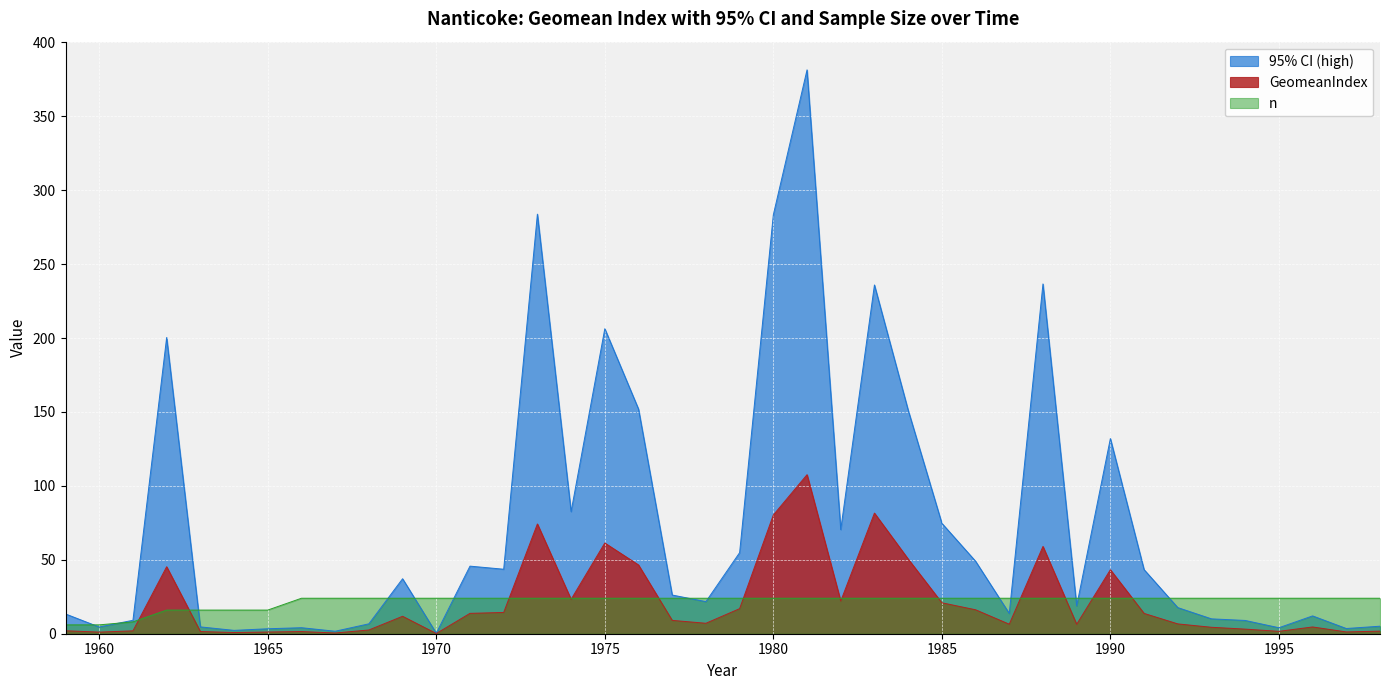

What is the lowest value of the GeomeanIndex series?

0.1